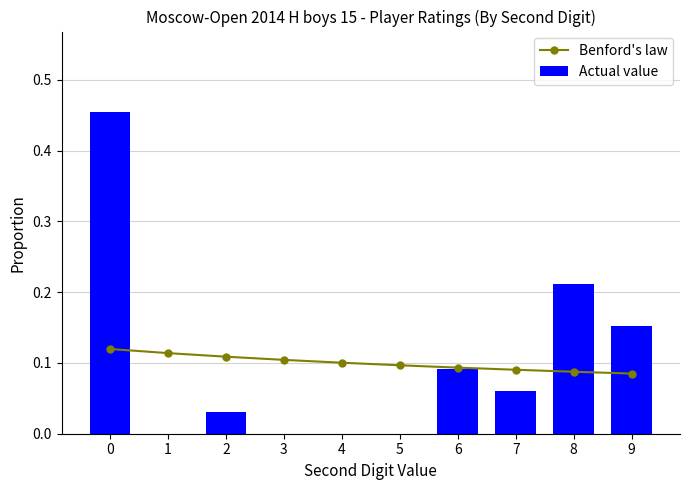

What is the sum of all Actual value values?

1.0